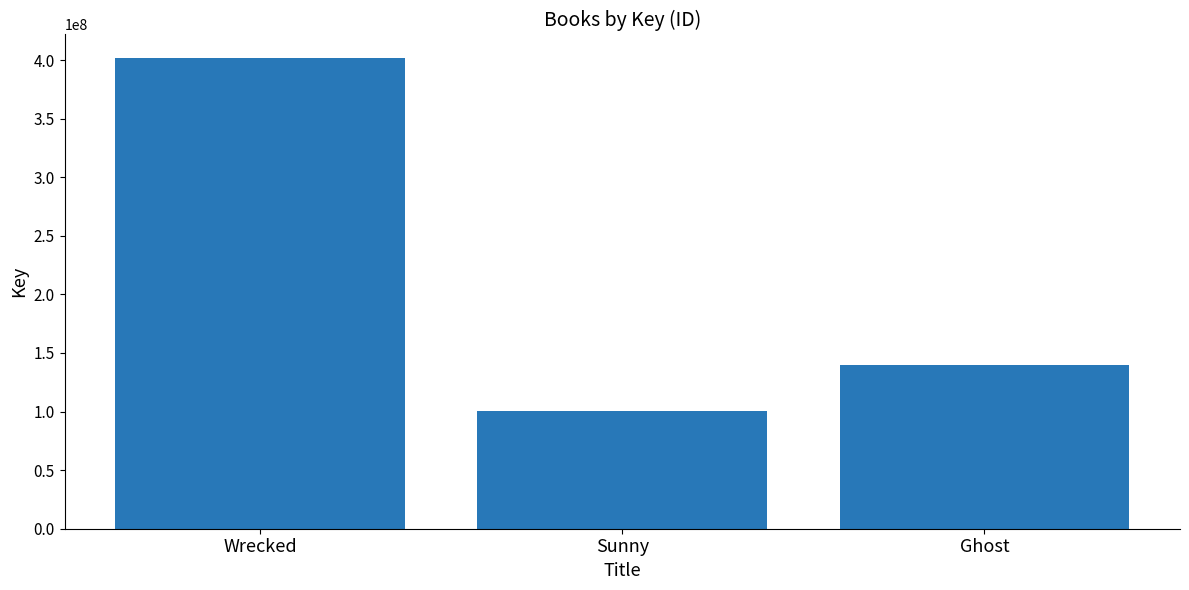

What is the change in value from Wrecked to Sunny?

-301519346